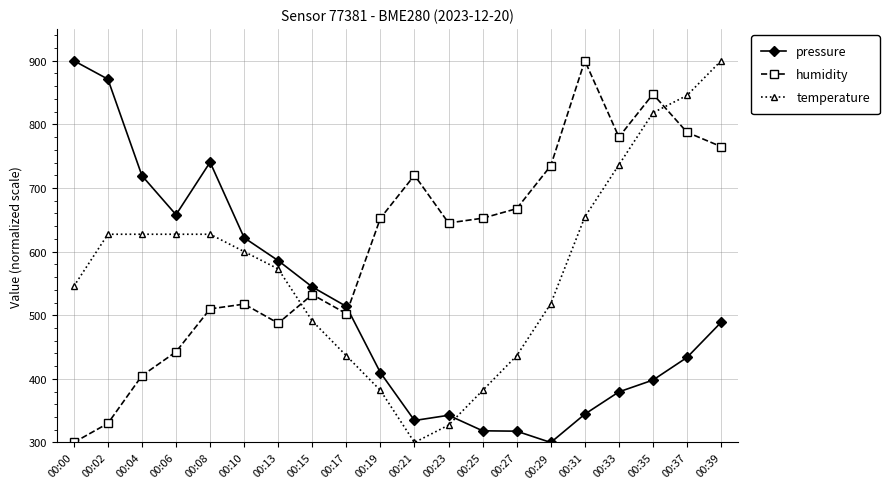

What is the difference between the highest and lowest values at 00:02?

541.0